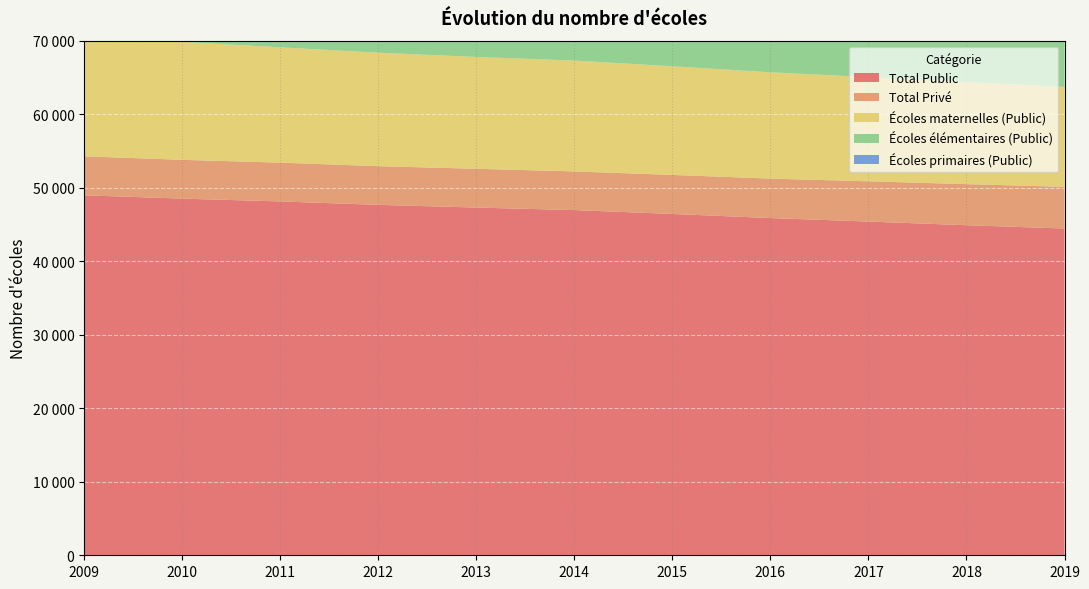

How many data points does each series have?

11